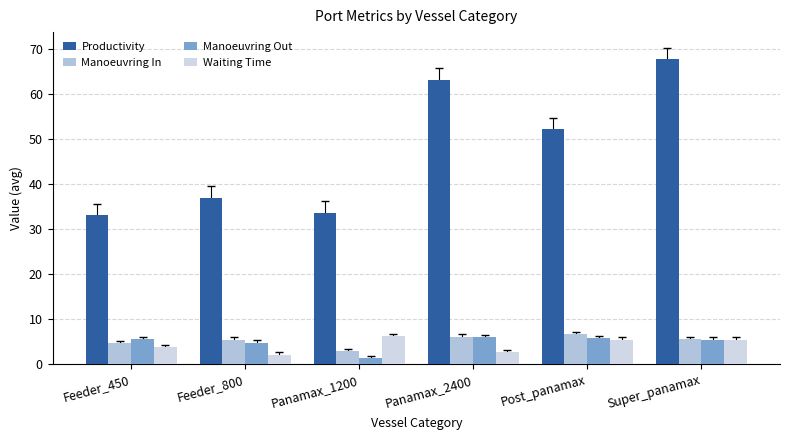

At which label is Productivity closest to 50?

Post_panamax